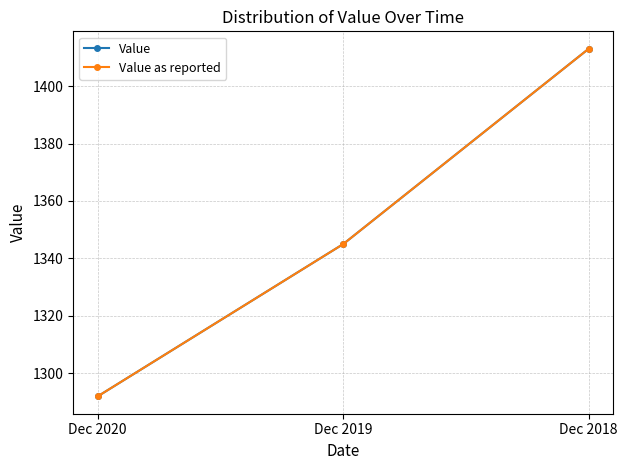

Does the chart have visible grid lines?

Yes